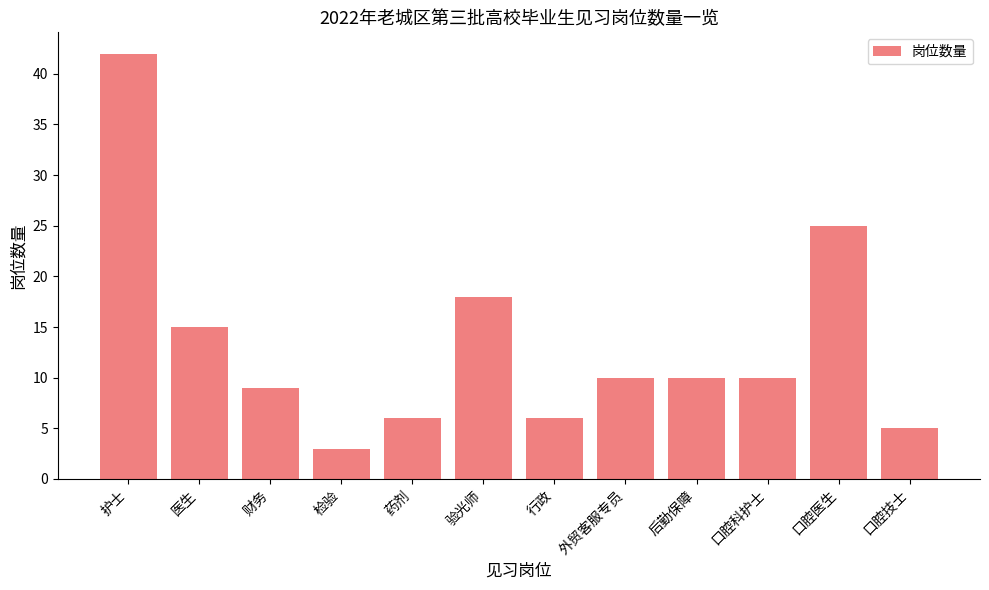

What is the maximum value shown in the chart?

42